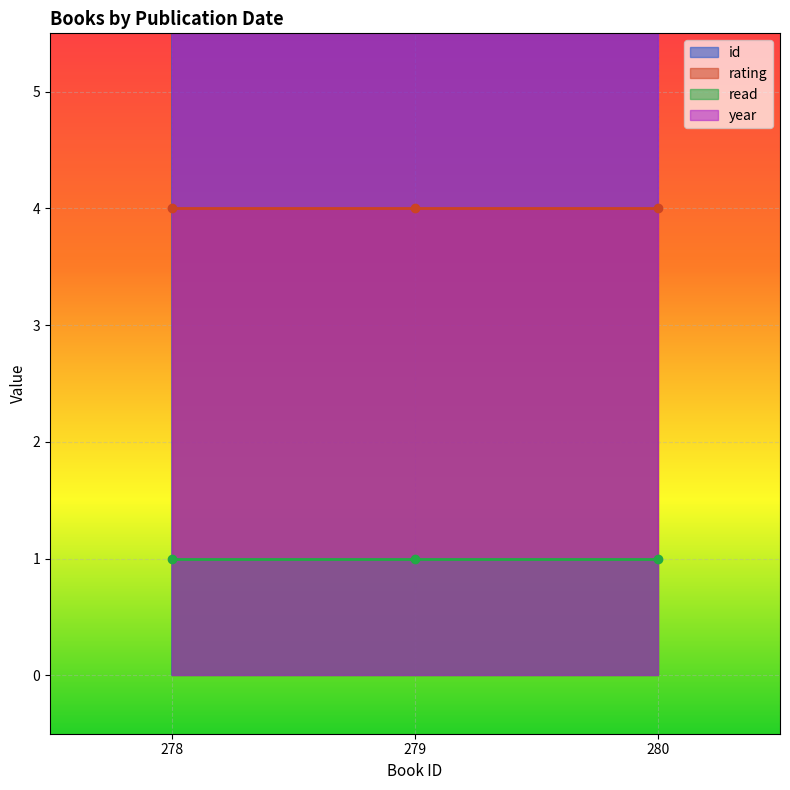

Is the value of read at 1/03/2000 greater than the value of id at 1/03/2000?

No